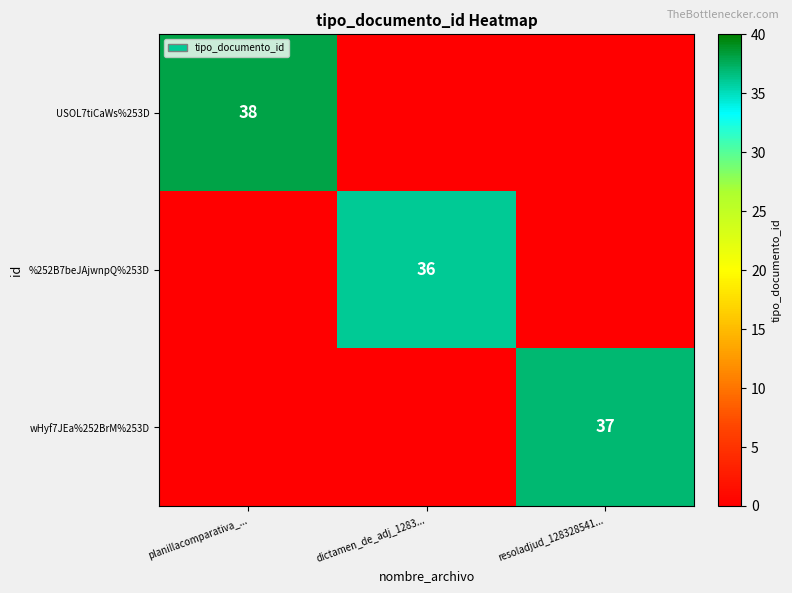

True or false: %252B7beJAjwnpQ%253D has a value of 36 at dictamen_de_adj_1283....

True